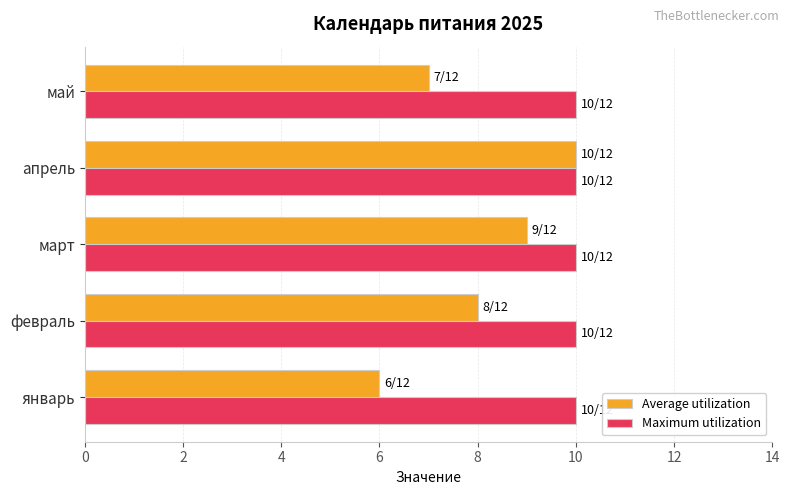

The Maximum utilization series shows 10 at февраль. True or false?

True